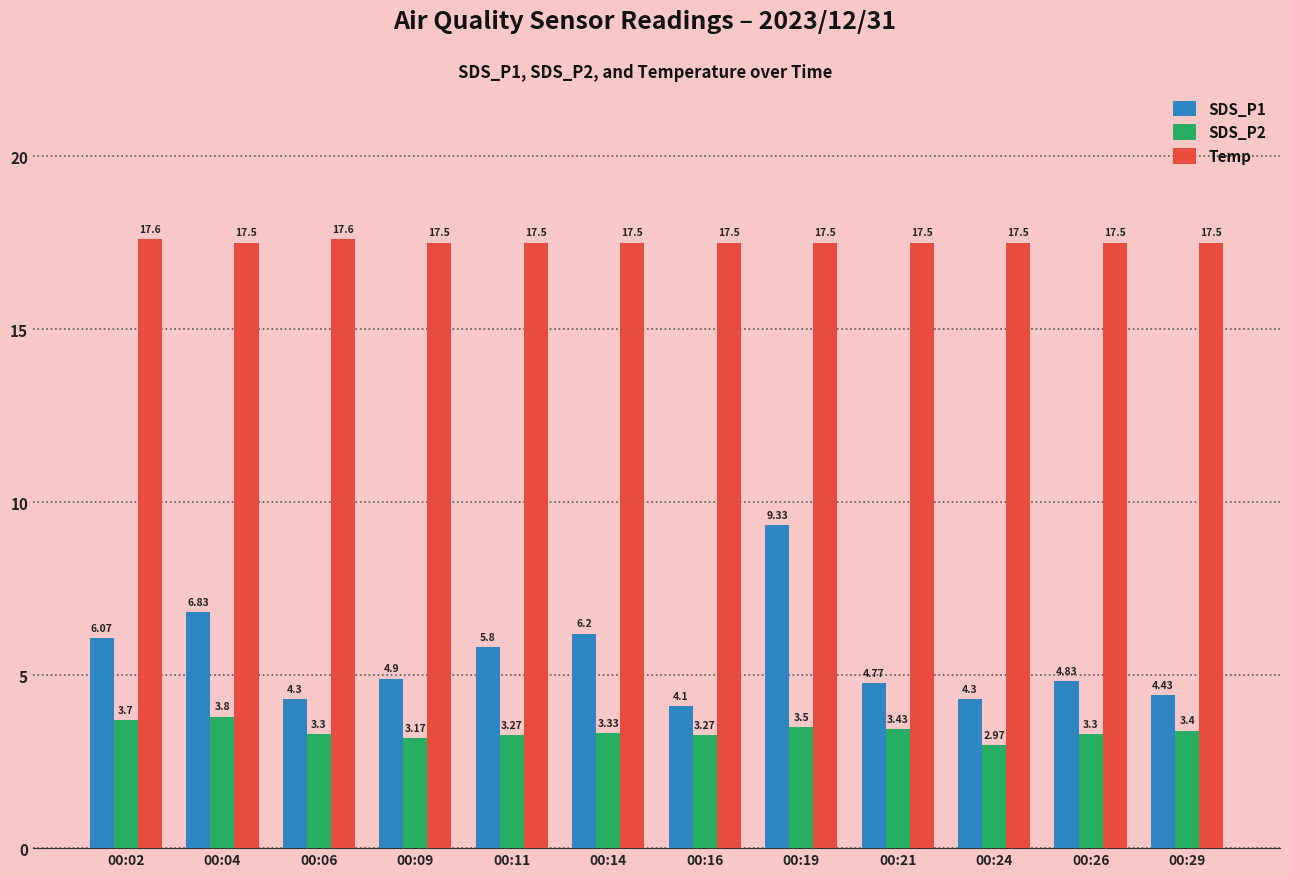

Rank the series by their maximum value, from lowest to highest.

SDS_P2, SDS_P1, Temp